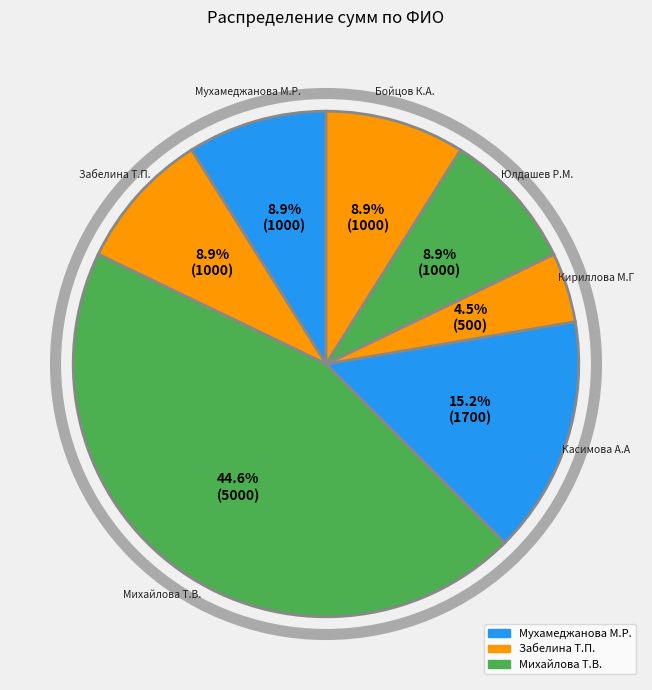

Is the sum of Михайлова Т.В. and Забелина Т.П. greater than half?

Yes